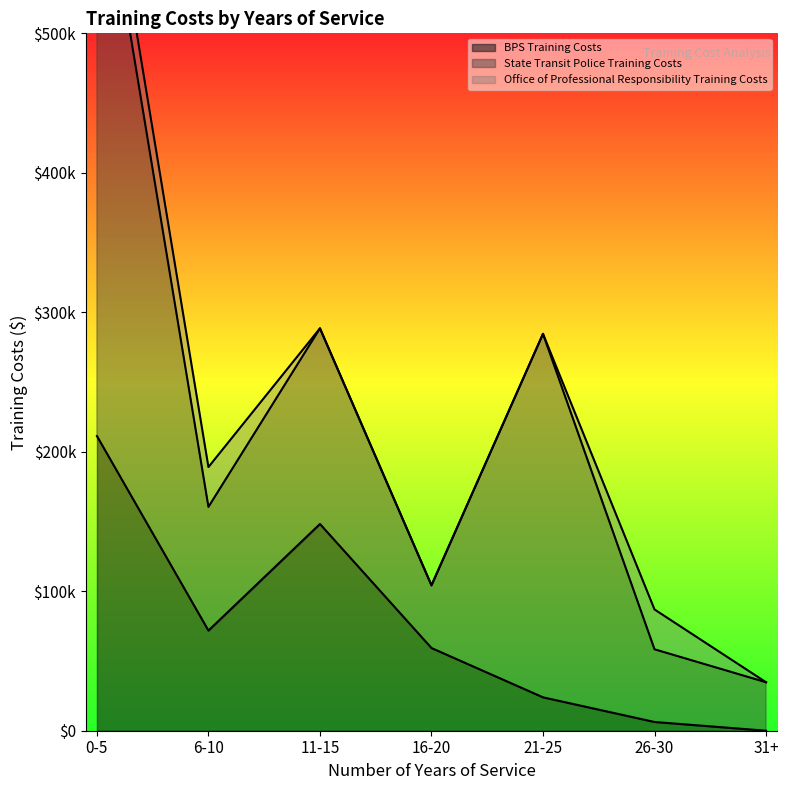

At which category is the sum across all series the highest?

0-5